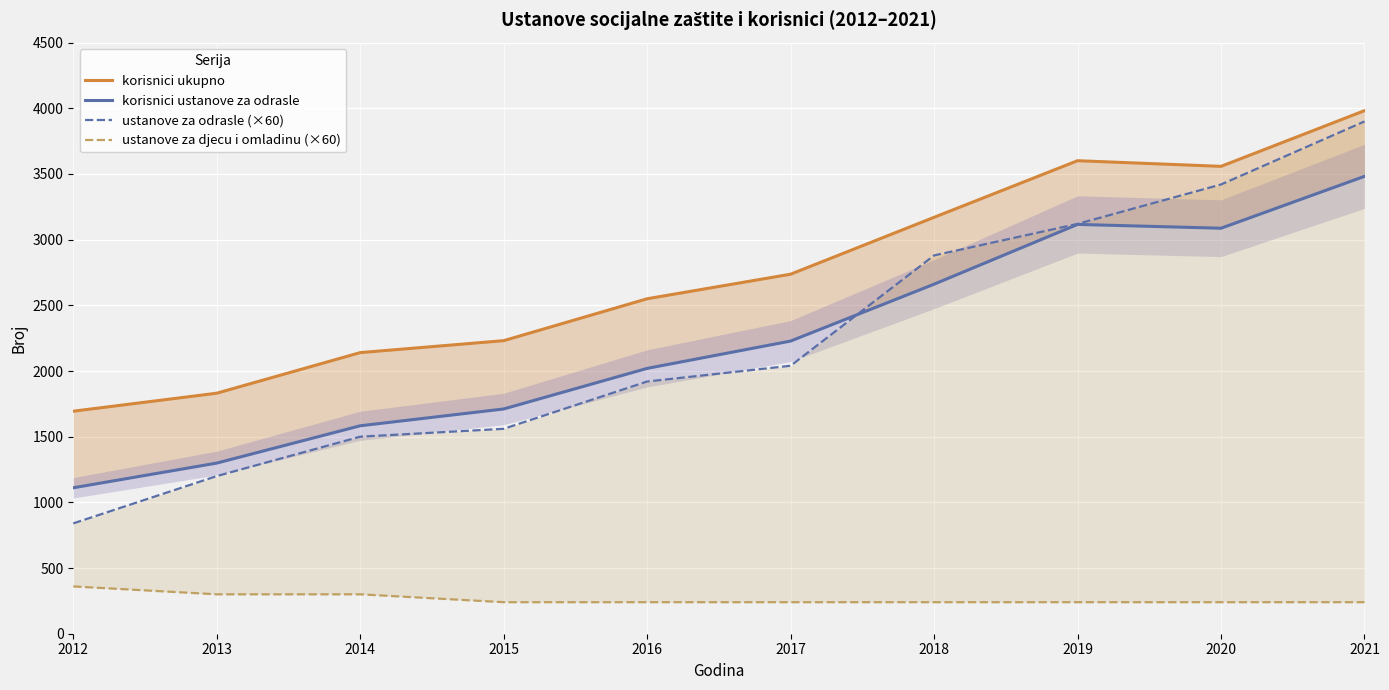

Which has a higher value, 2018 or 2021?

2021